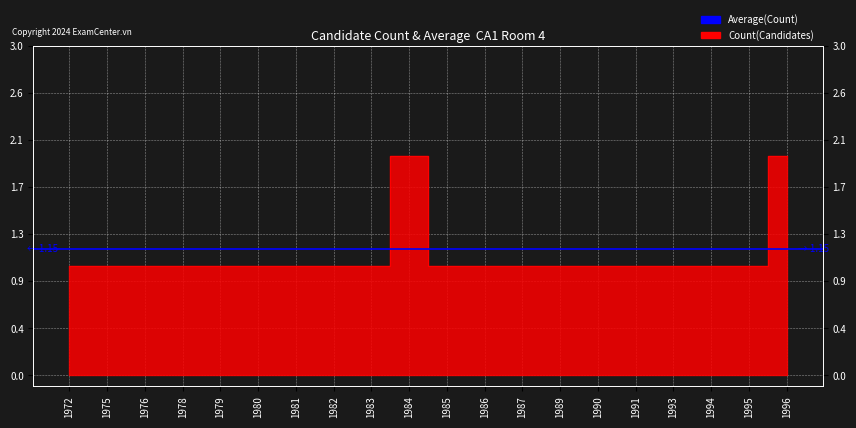

What is the value of the 7th point from the left?

1